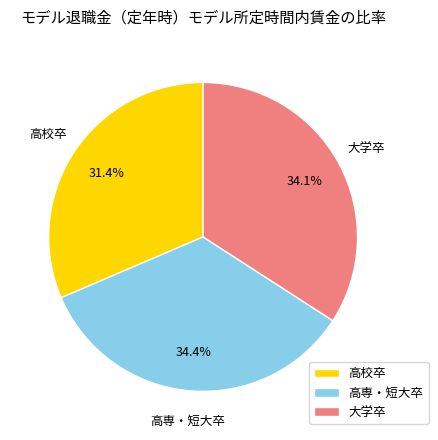

To the nearest percent, what portion does 高専・短大卒 represent?

34%